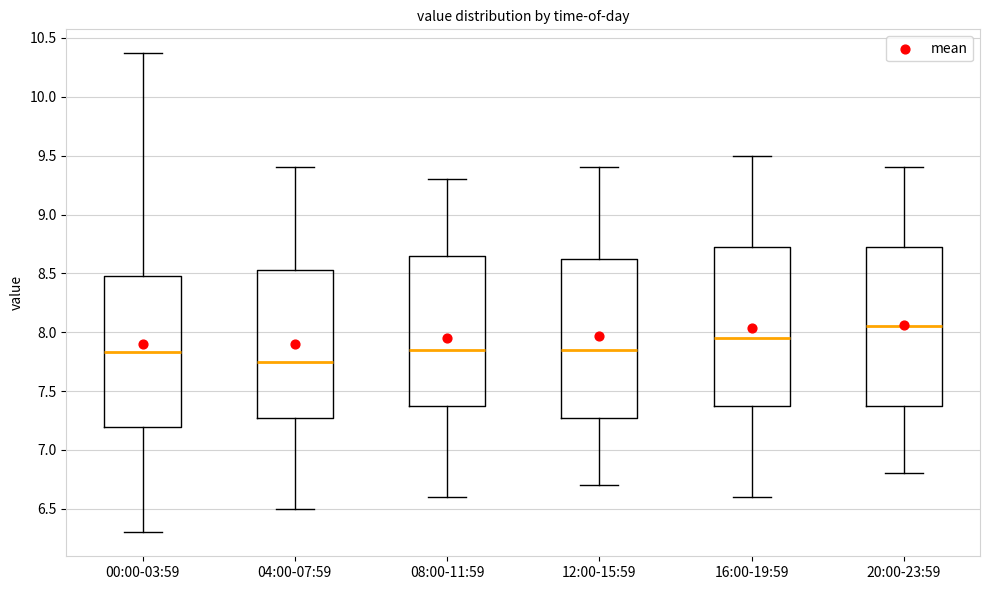

Reading left to right, read every box against the y-axis: the position of its median line, the range the box covers, and the ends of its whiskers. The values are not printed on the chart, so give them approximately, as read against the axis.

00:00-03:59: median 7.85, box 7.20 to 8.50, whiskers 6.30 to 10.35
04:00-07:59: median 7.75, box 7.30 to 8.55, whiskers 6.50 to 9.40
08:00-11:59: median 7.85, box 7.40 to 8.65, whiskers 6.60 to 9.30
12:00-15:59: median 7.85, box 7.30 to 8.65, whiskers 6.70 to 9.40
16:00-19:59: median 7.95, box 7.40 to 8.75, whiskers 6.60 to 9.50
20:00-23:59: median 8.05, box 7.40 to 8.75, whiskers 6.80 to 9.40